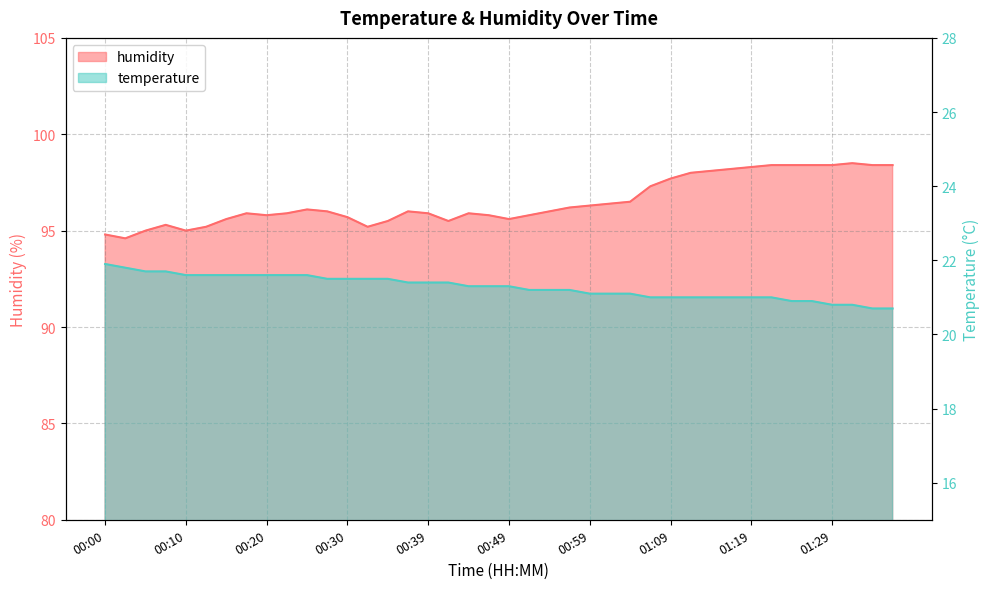

What position from the right is 00:22?

31